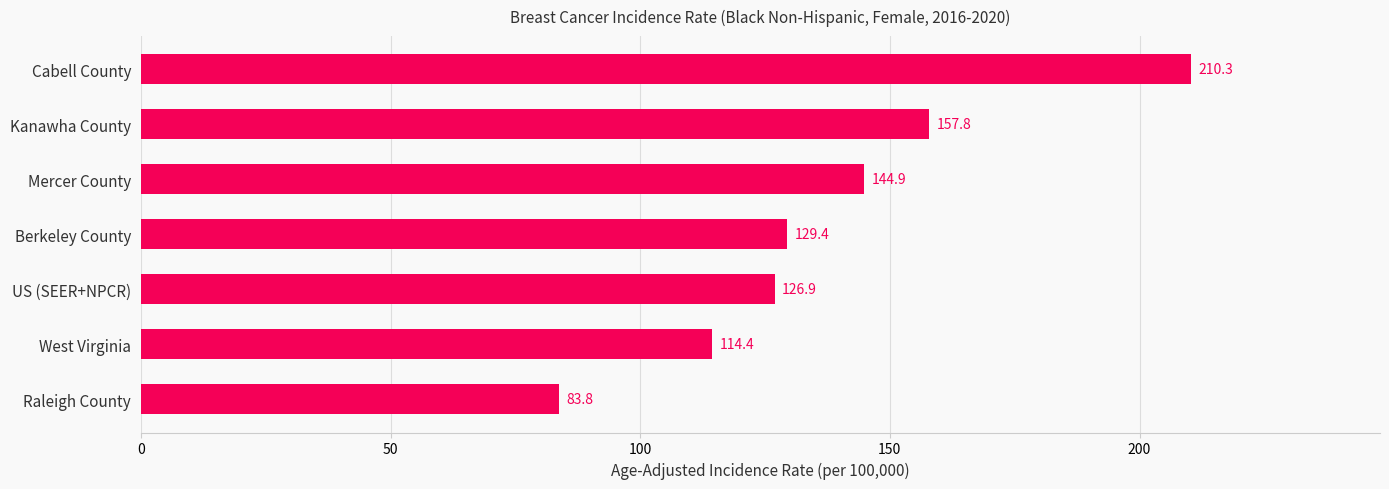

At which label is the value closest to 147?

Mercer County